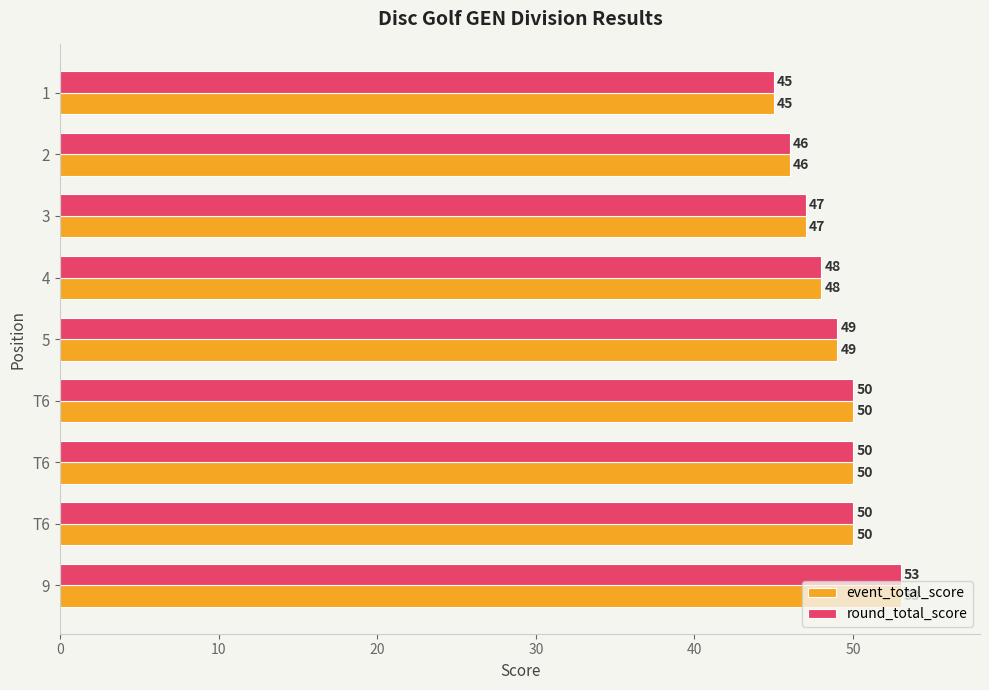

How many series are shown in this chart?

2